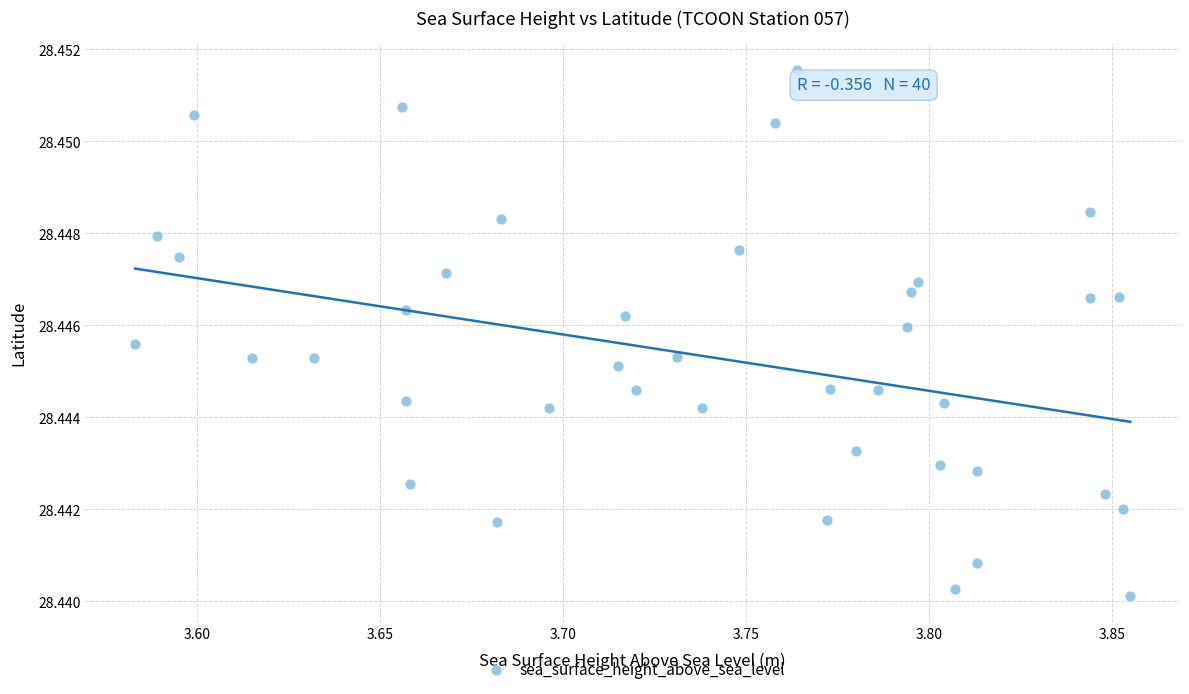

What is the range of X values (max minus min)?

0.3